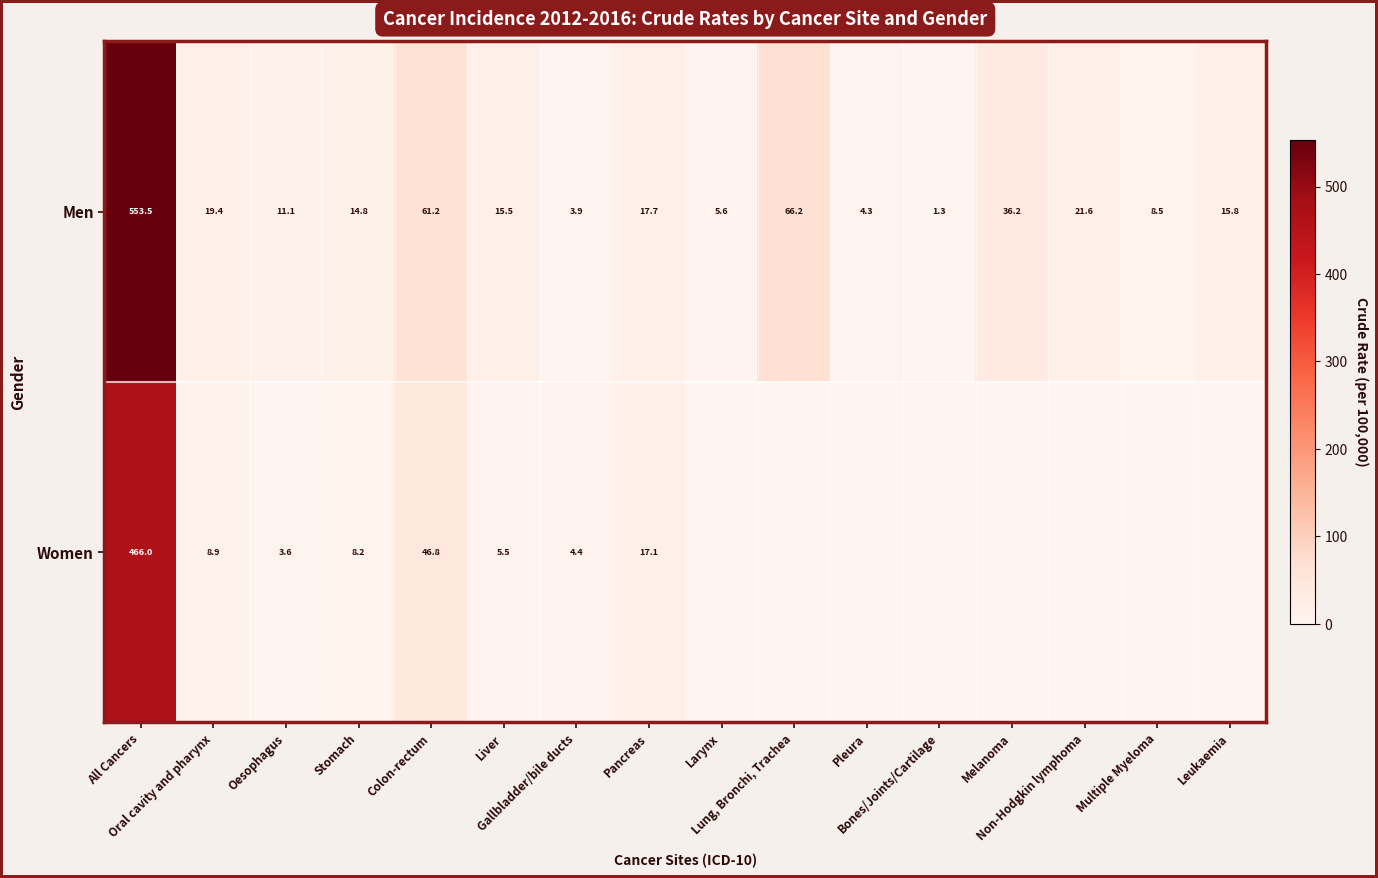

What is the difference between the highest and lowest values at Larynx?

5.6